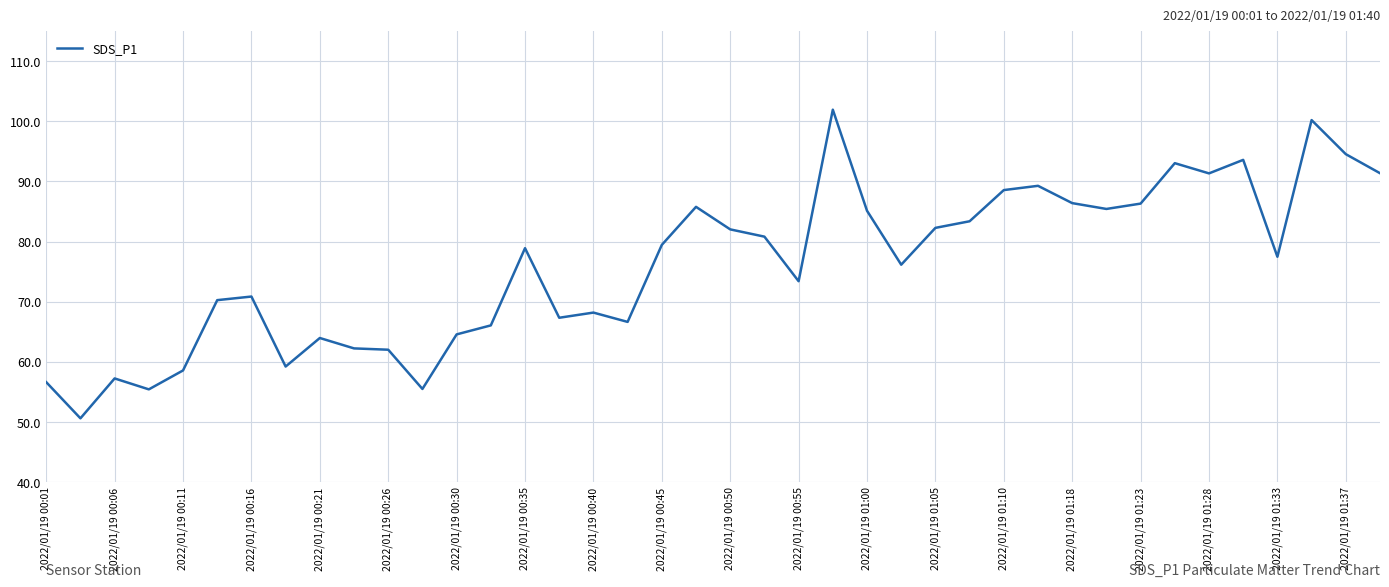

What is the difference between the maximum and minimum values?

51.4